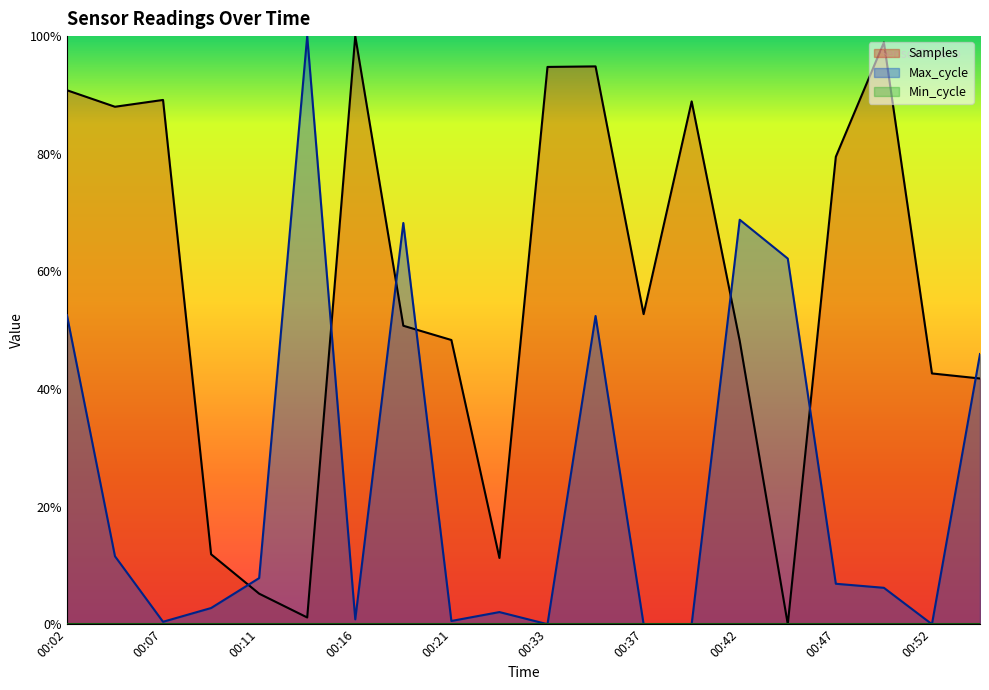

True or false: Samples and Max_cycle intersect in this chart.

True